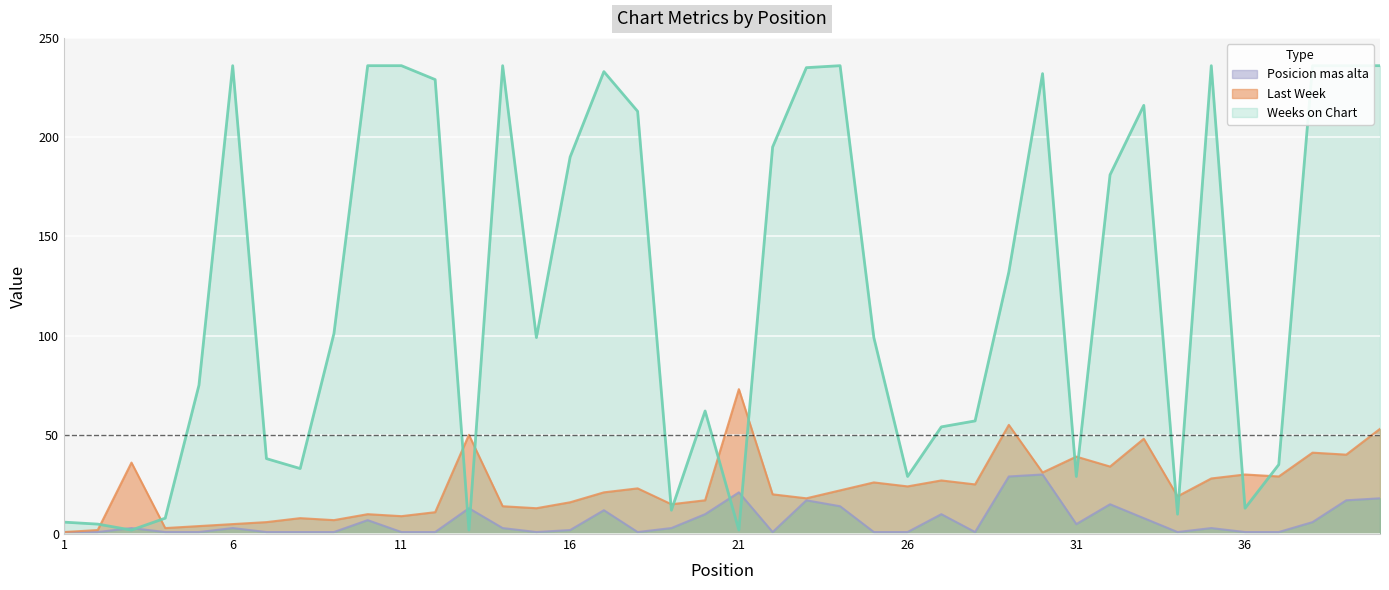

True or false: Posicion mas alta and Weeks on Chart intersect in this chart.

True